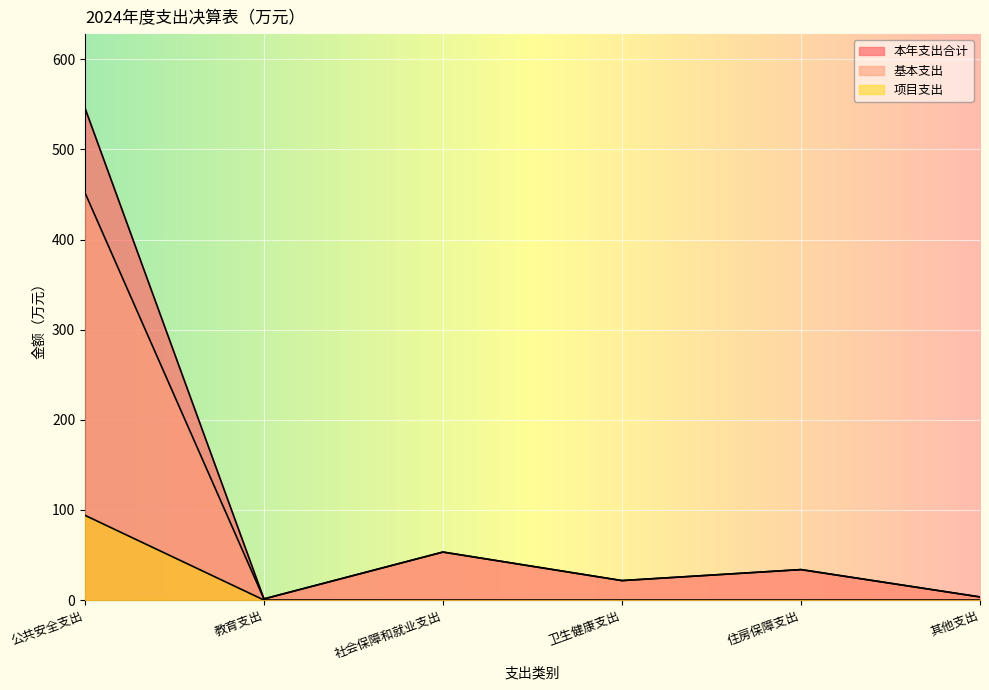

How many categories are shown in the chart?

6